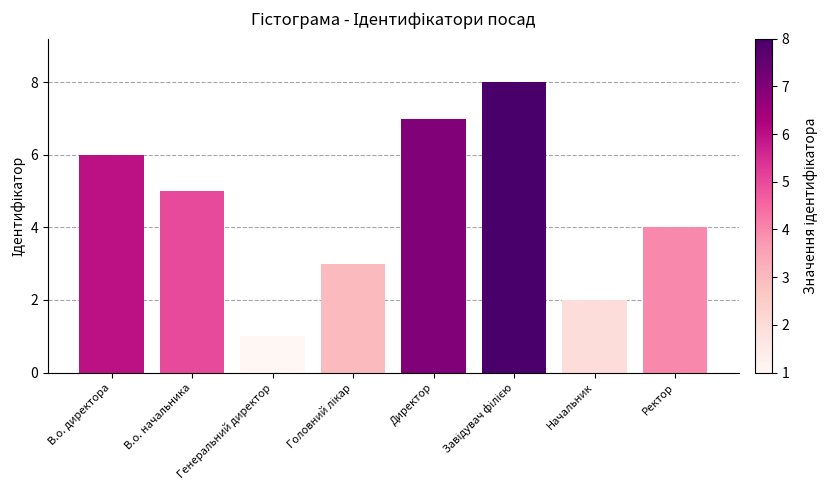

At which label is the value closest to 4?

Ректор